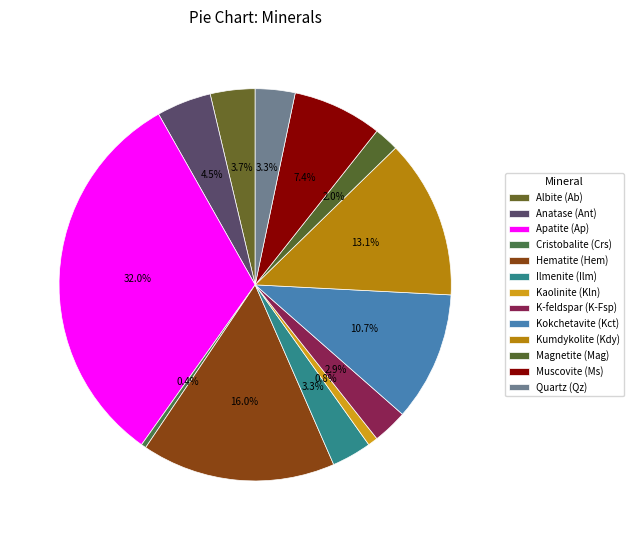

Rank the categories by value from highest to lowest.

Apatite (Ap), Hematite (Hem), Kumdykolite (Kdy), Kokchetavite (Kct), Muscovite (Ms), Anatase (Ant), Albite (Ab), Ilmenite (Ilm), Quartz (Qz), K-feldspar (K-Fsp), Magnetite (Mag), Kaolinite (Kln), Cristobalite (Crs)